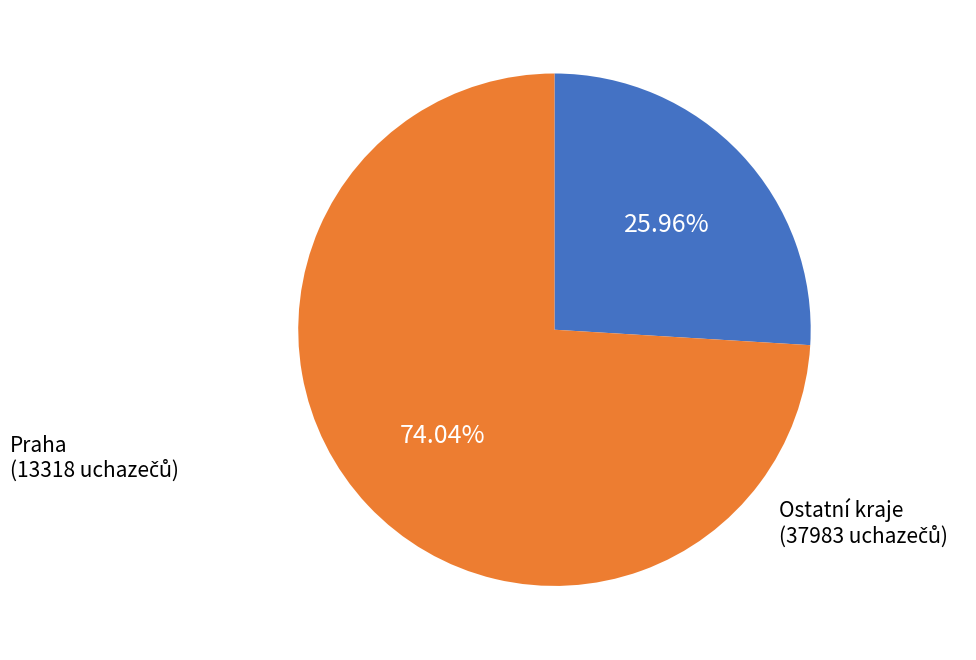

Is there a majority slice in this chart?

Yes